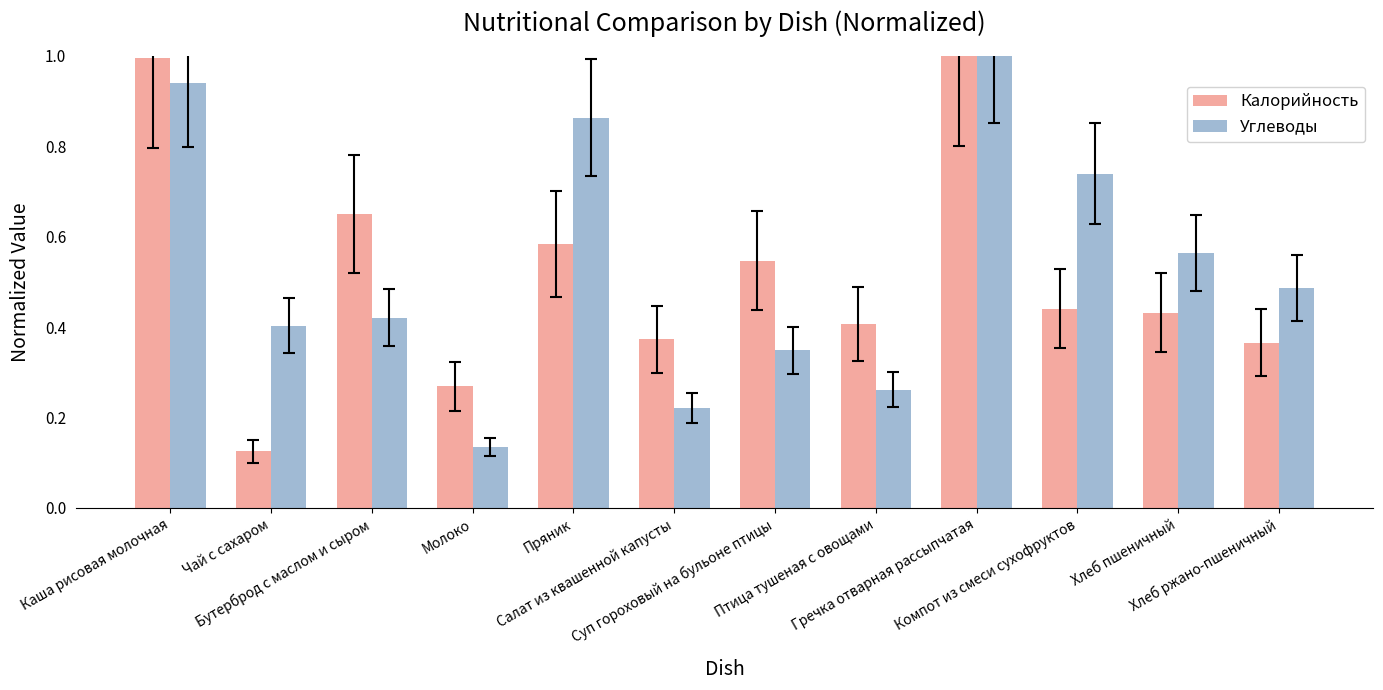

What is the label of the 1st bar from the right?

Хлеб ржано-пшеничный